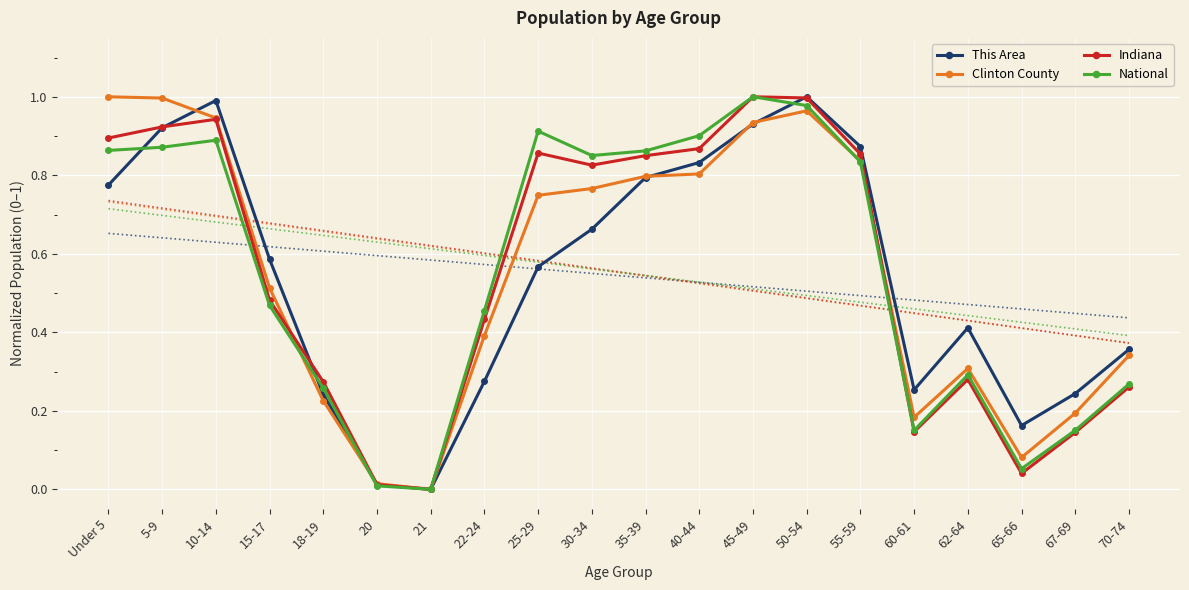

What is the sum of all Indiana values?

11.1